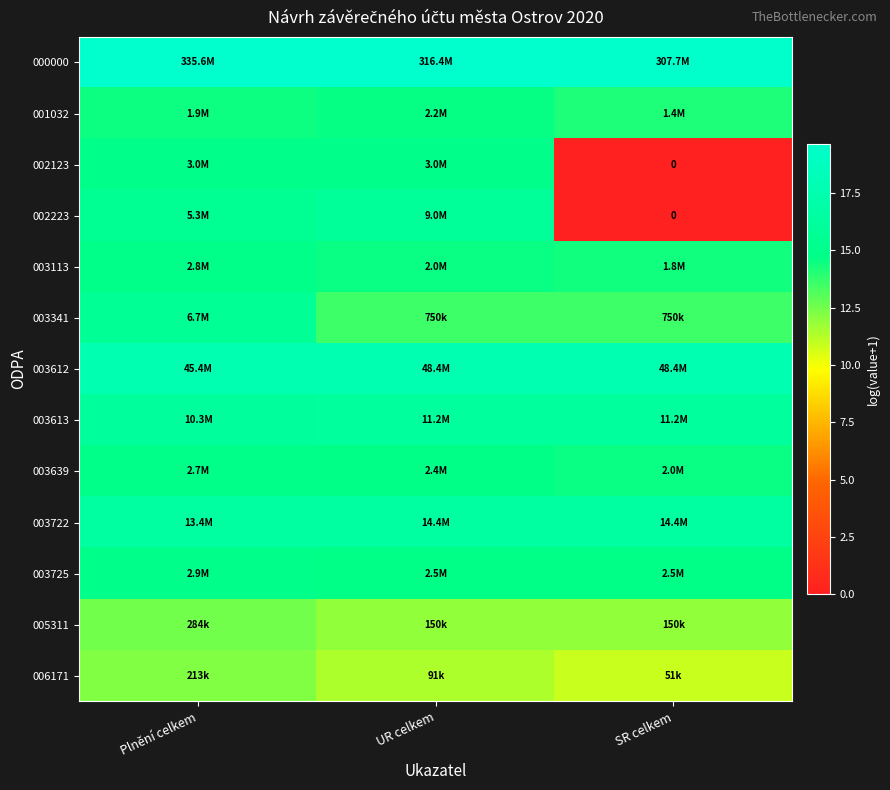

What is the difference between the highest and lowest values at Plnění celkem?

7.4